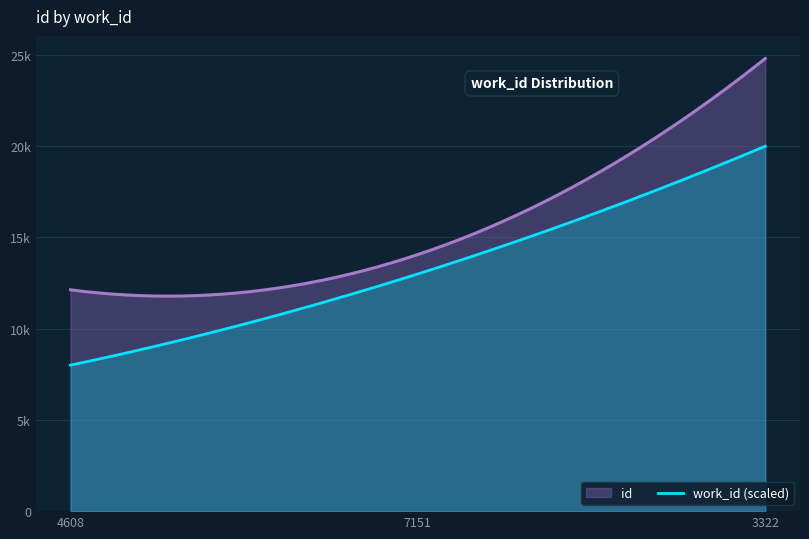

Count the number of categories in the chart.

3